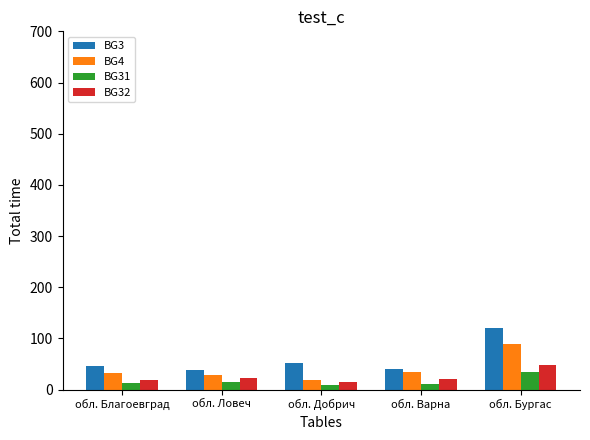

At which category does the chart reach its peak across all series?

обл. Бургас